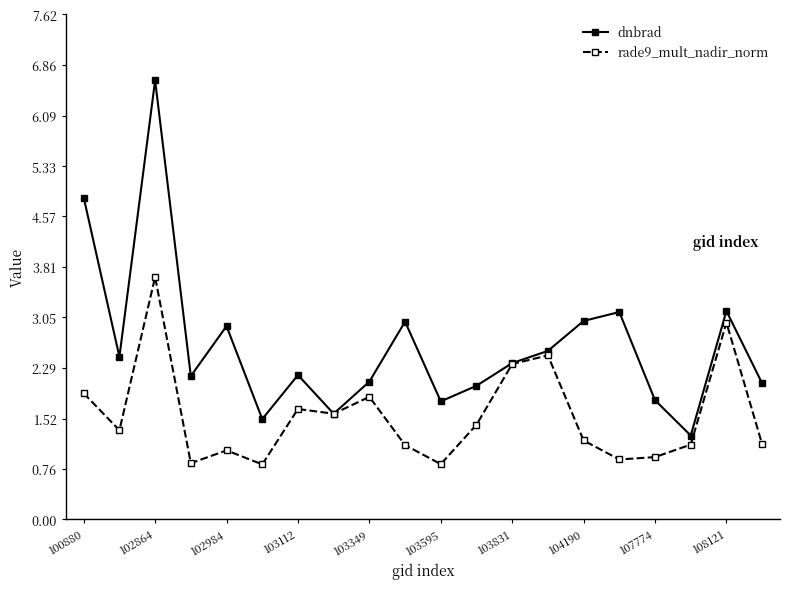

What is the smallest value displayed?

0.8